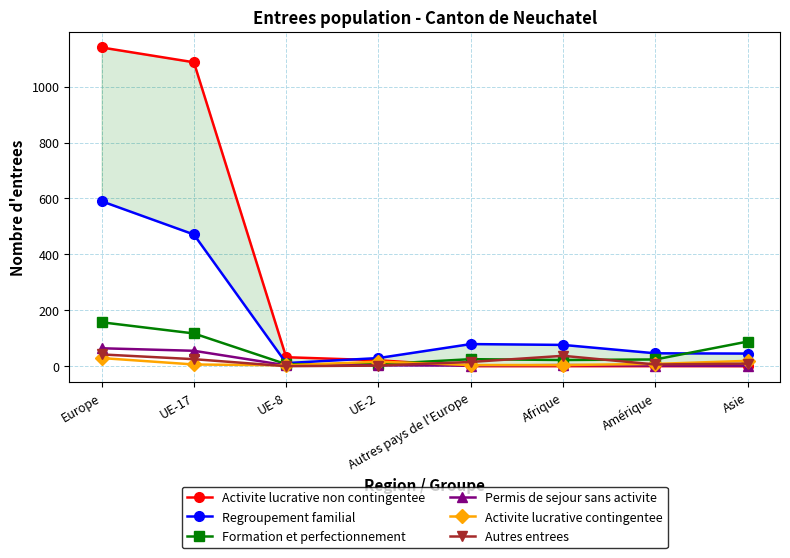

At which category is the sum across all series the highest?

Europe